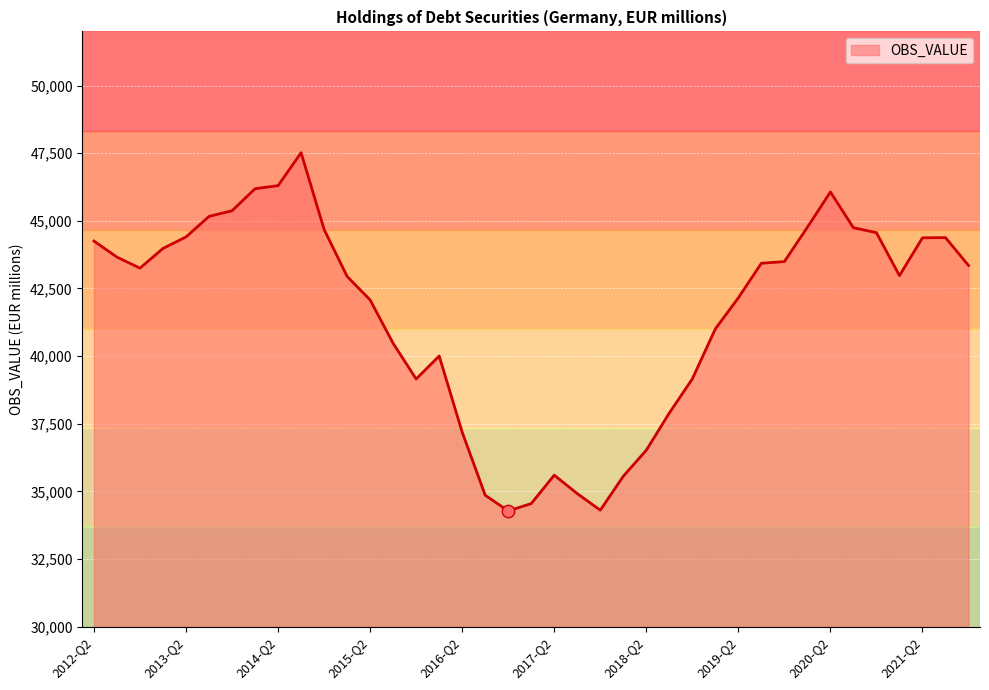

What is the maximum value shown in the chart?

47515